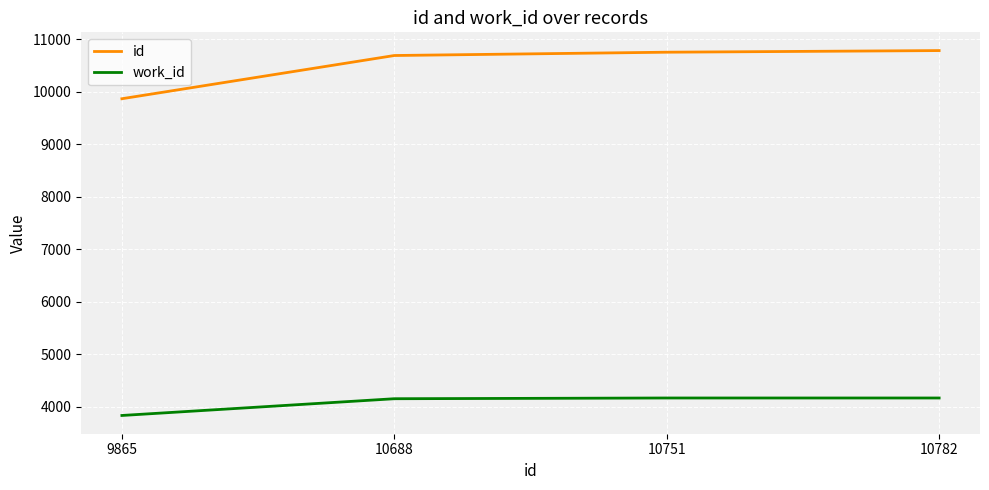

What is the difference between the id values at 10782 and 10688?

94